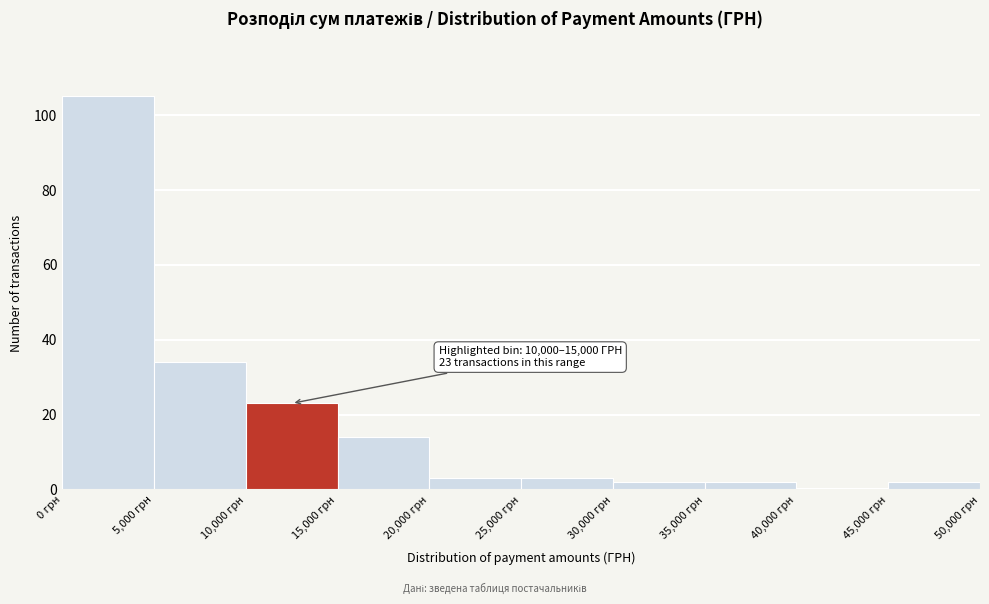

Over which range of the x-axis is the bar tallest?

0 to 5000